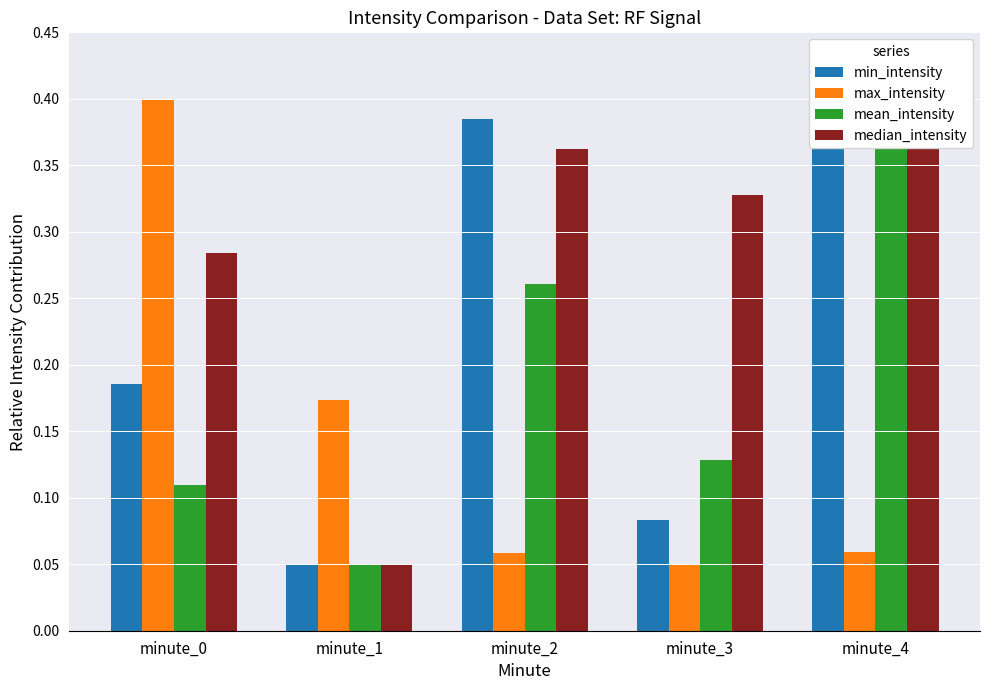

The max_intensity series shows 0.1 at minute_3. True or false?

False